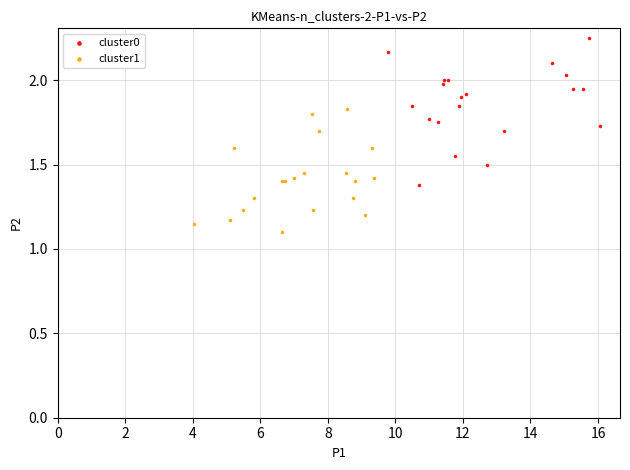

Which series reaches the minimum Y coordinate?

cluster1